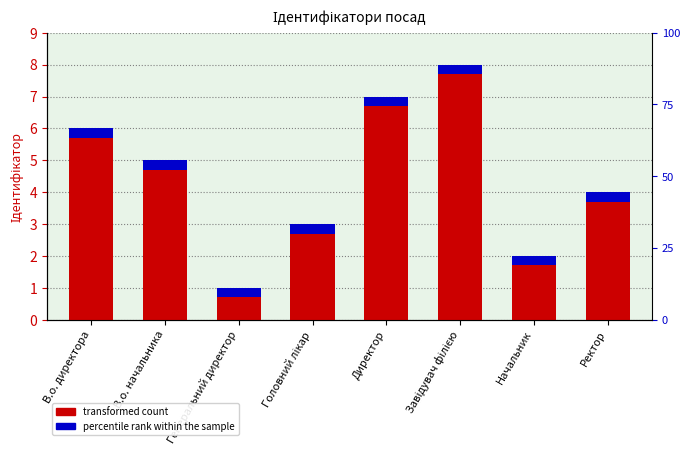

What is the spread (max minus min) of values at Головний лікар?

2.7